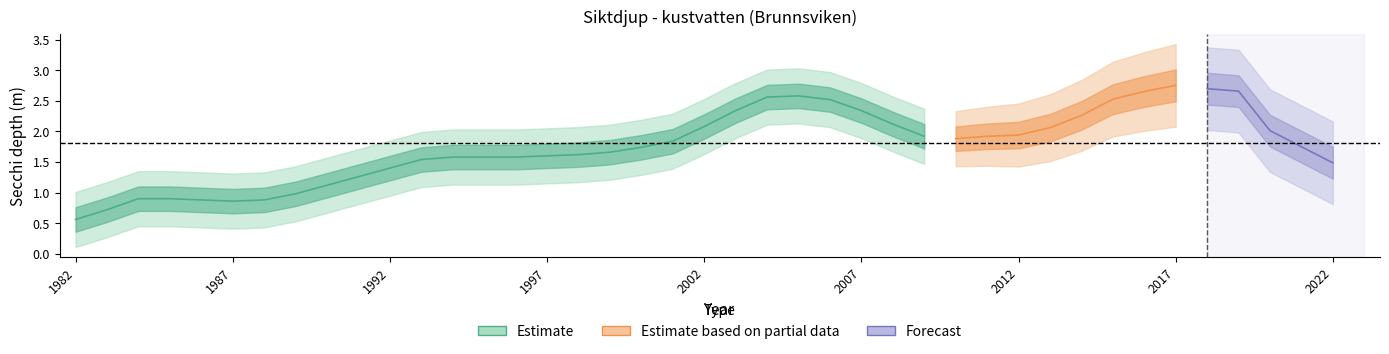

The value at 1988 is 0.9. True or false?

True